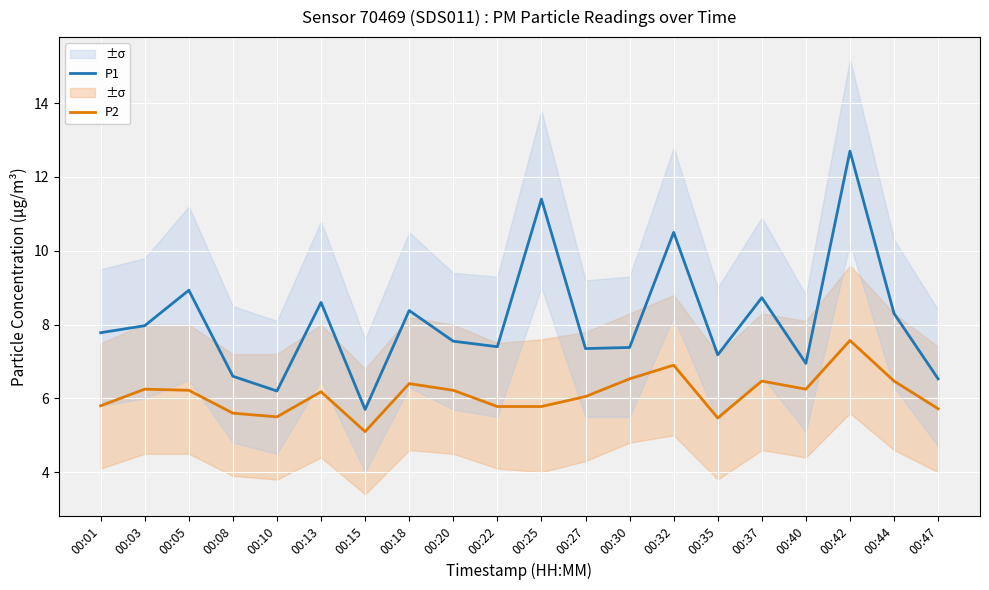

Which series has the largest total across all categories?

P1